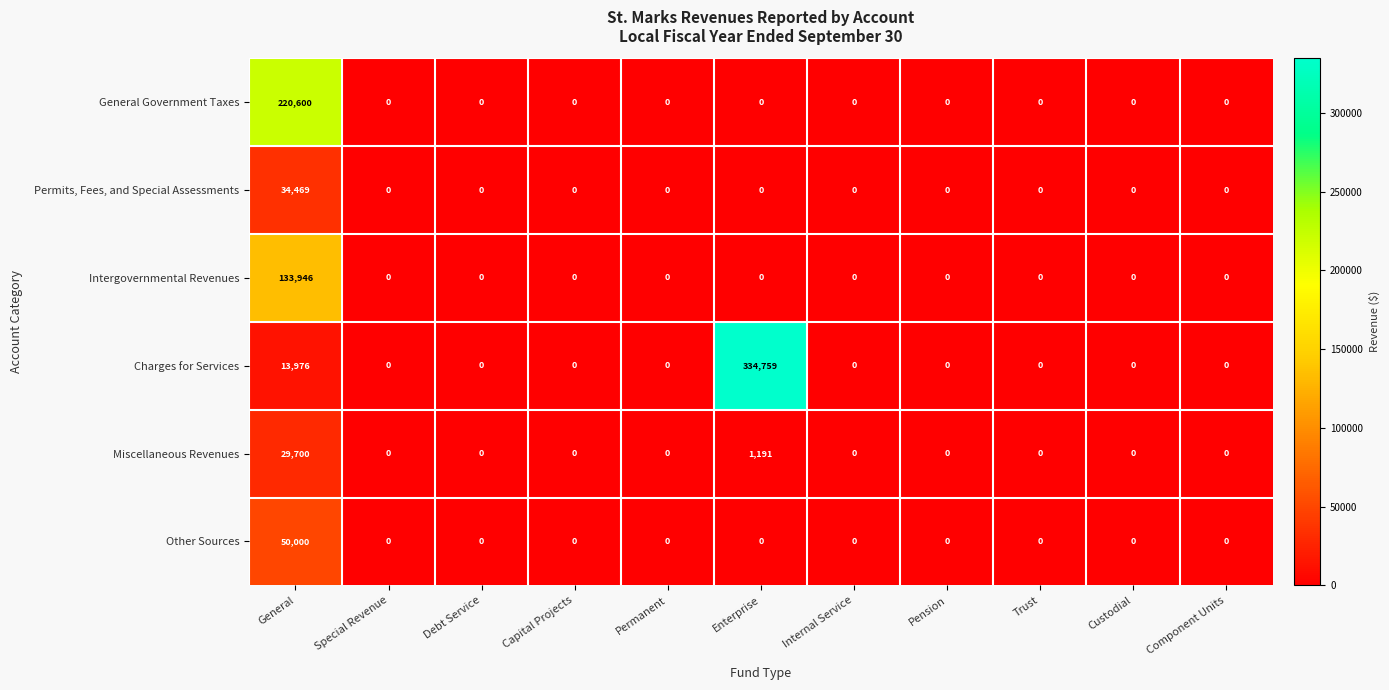

List the series in order of their peak value, highest first.

Charges for Services, General Government Taxes, Intergovernmental Revenues, Other Sources, Permits, Fees, and Special Assessments, Miscellaneous Revenues